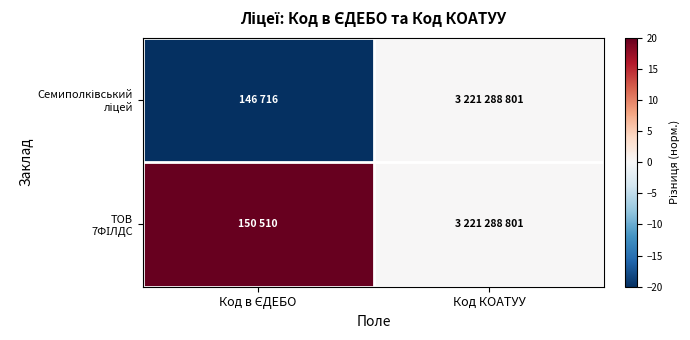

Rank the series by their maximum value, from lowest to highest.

Семиполківський ліцей, ТОВ 7ФІЛДС